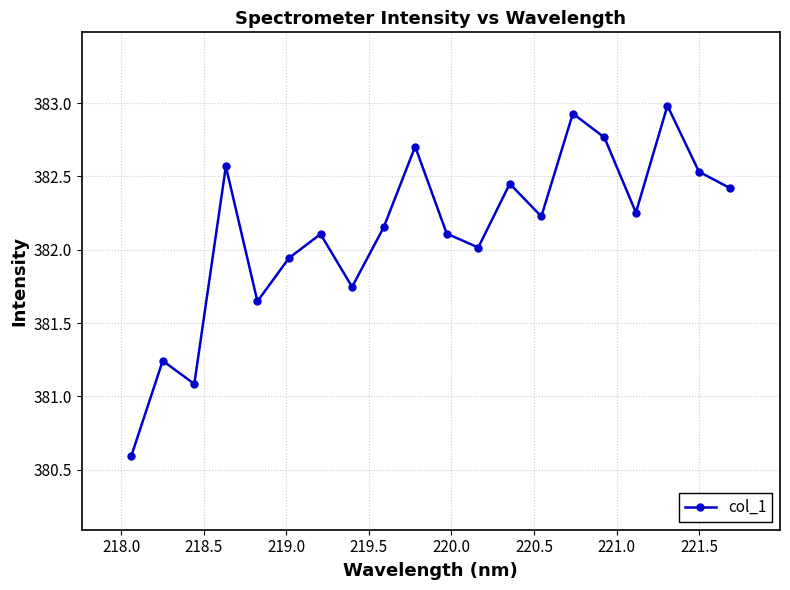

What is the smallest value displayed?

380.6